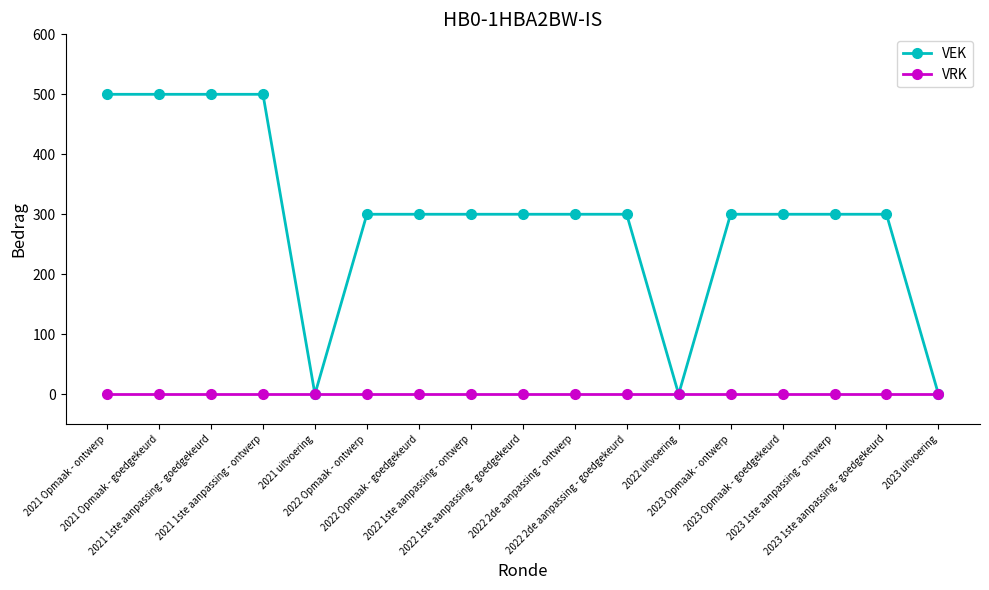

Reading right to left, transcribe all the data shown in this chart.

VEK: 2023 uitvoering=0	2023 1ste aanpassing - goedgekeurd=300	2023 1ste aanpassing - ontwerp=300	2023 Opmaak - goedgekeurd=300	2023 Opmaak - ontwerp=300	2022 uitvoering=0	2022 2de aanpassing - goedgekeurd=300	2022 2de aanpassing - ontwerp=300	2022 1ste aanpassing - goedgekeurd=300	2022 1ste aanpassing - ontwerp=300	2022 Opmaak - goedgekeurd=300	2022 Opmaak - ontwerp=300	2021 uitvoering=0	2021 1ste aanpassing - ontwerp=500	2021 1ste aanpassing - goedgekeurd=500	2021 Opmaak - goedgekeurd=500	2021 Opmaak - ontwerp=500
VRK: 2023 uitvoering=0	2023 1ste aanpassing - goedgekeurd=0	2023 1ste aanpassing - ontwerp=0	2023 Opmaak - goedgekeurd=0	2023 Opmaak - ontwerp=0	2022 uitvoering=0	2022 2de aanpassing - goedgekeurd=0	2022 2de aanpassing - ontwerp=0	2022 1ste aanpassing - goedgekeurd=0	2022 1ste aanpassing - ontwerp=0	2022 Opmaak - goedgekeurd=0	2022 Opmaak - ontwerp=0	2021 uitvoering=0	2021 1ste aanpassing - ontwerp=0	2021 1ste aanpassing - goedgekeurd=0	2021 Opmaak - goedgekeurd=0	2021 Opmaak - ontwerp=0